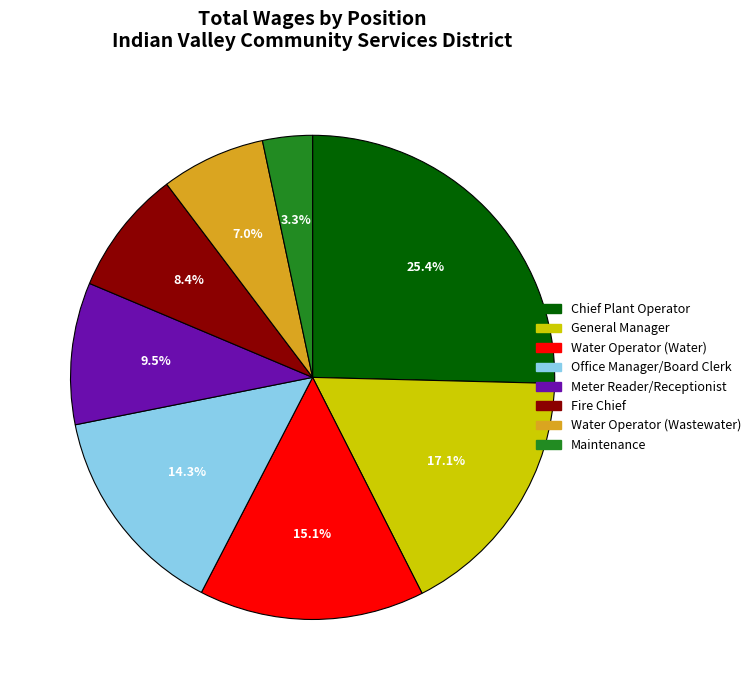

To the nearest percent, what is the average slice percentage?

12%